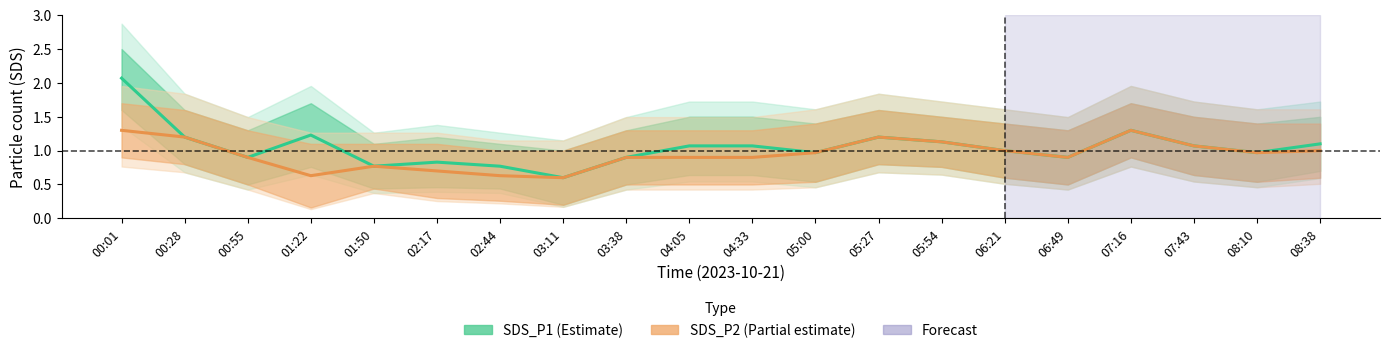

What is the minimum value for SDS_P2 (Partial estimate)?

0.6